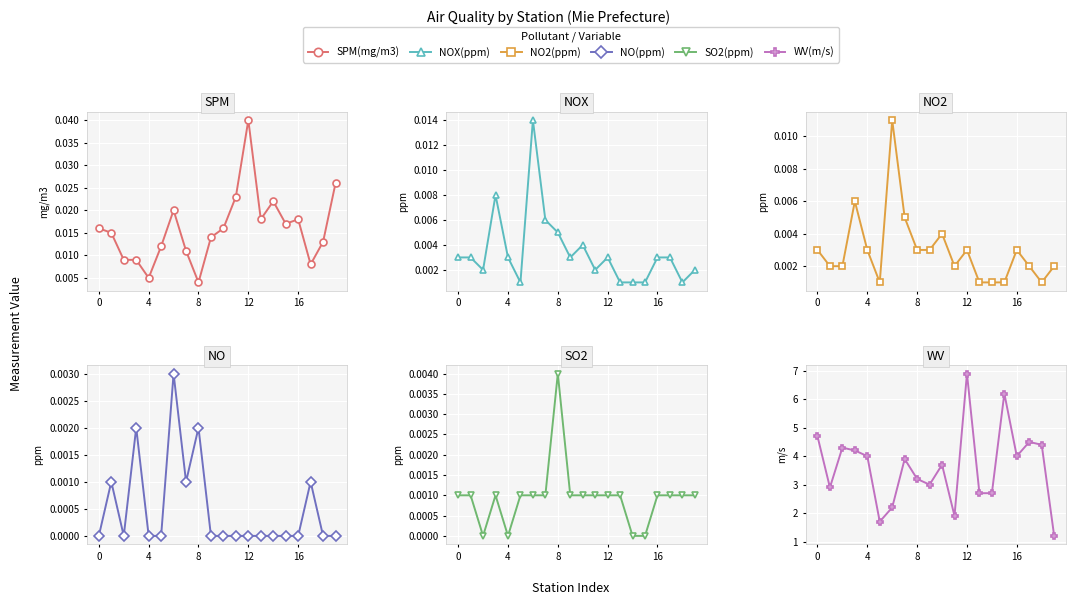

Between 19 and 10, which is larger?

19